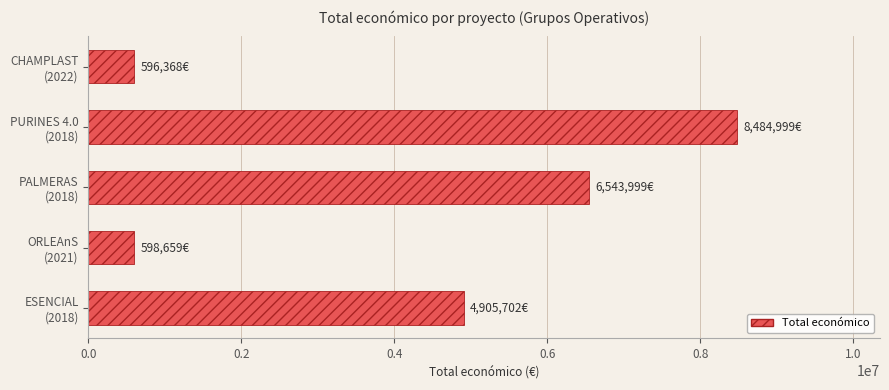

What is the average value?

4225945